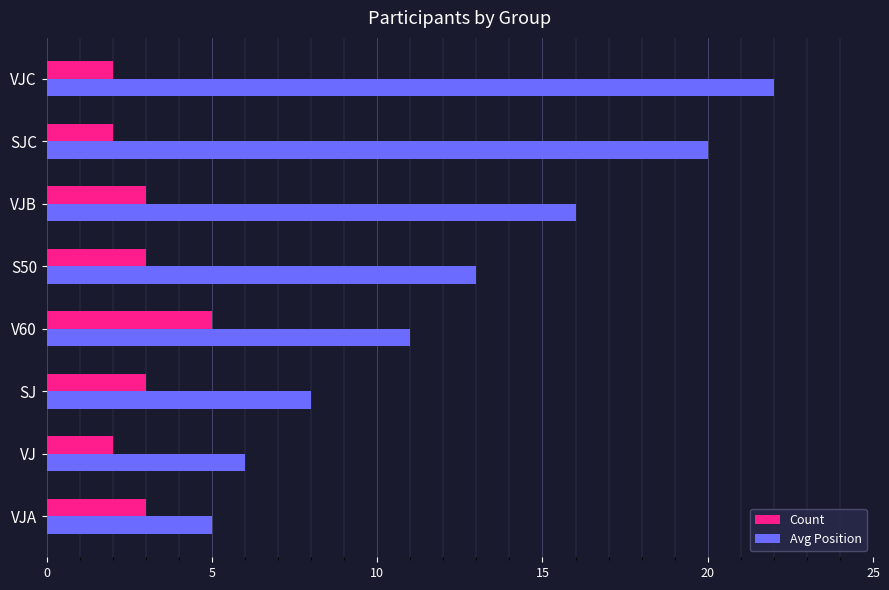

What is the difference between the highest and lowest values at V60?

6